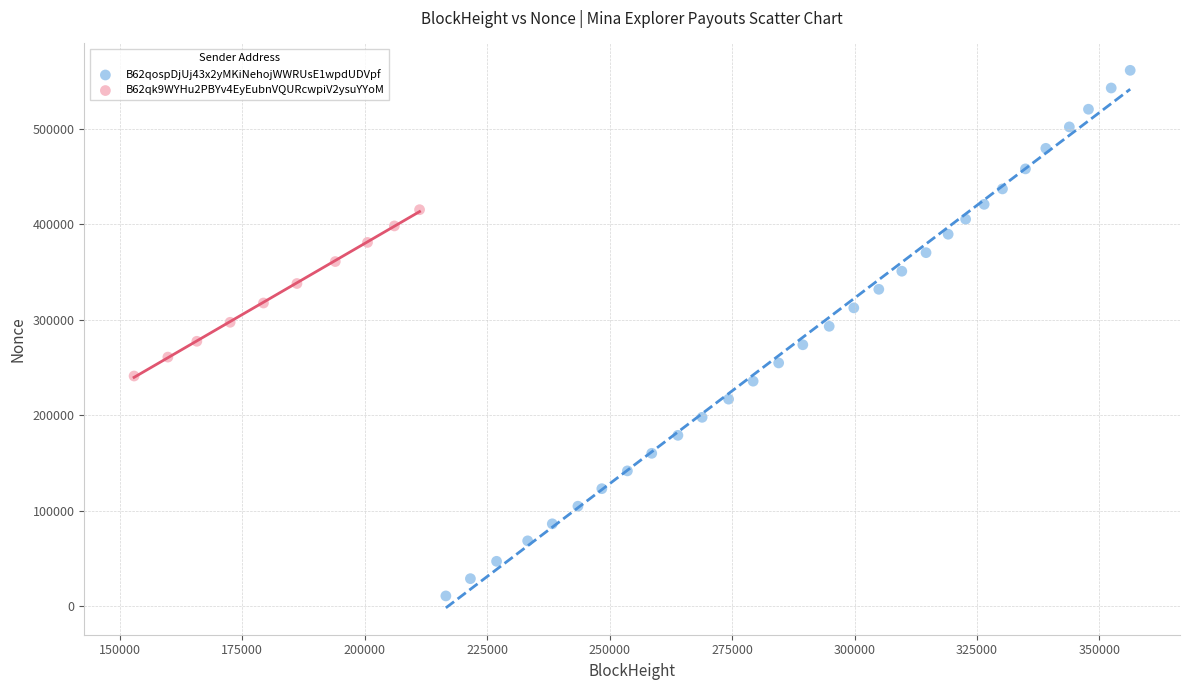

Which series has the widest spread of Y values?

B62qospDjUj43x2yMKiNehojWWRUsE1wpdUDVpf